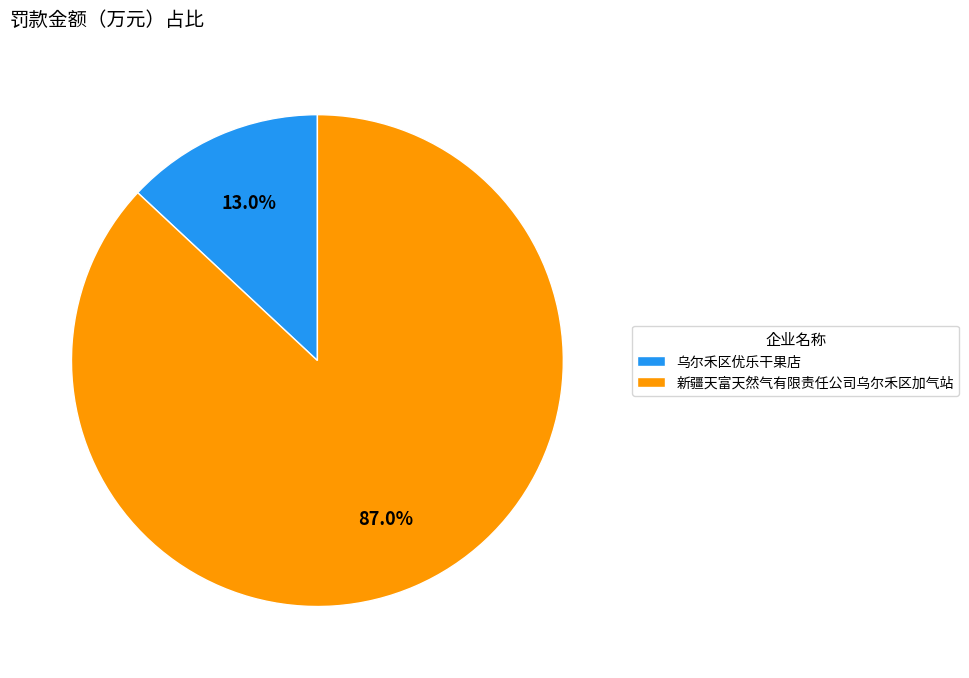

What percentage is the 新疆天富天然气有限责任公司乌尔禾区加气站 slice, to the nearest percent?

87%